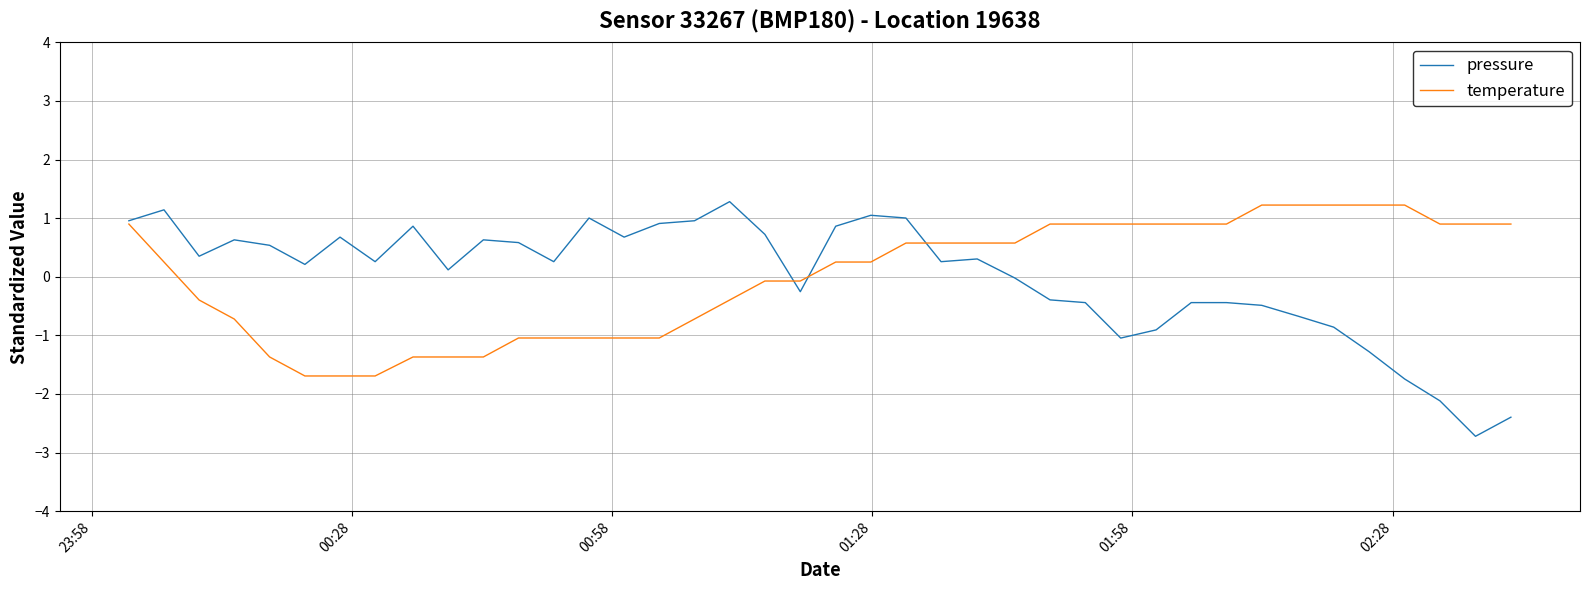

True or false: pressure and temperature cross at least once.

True